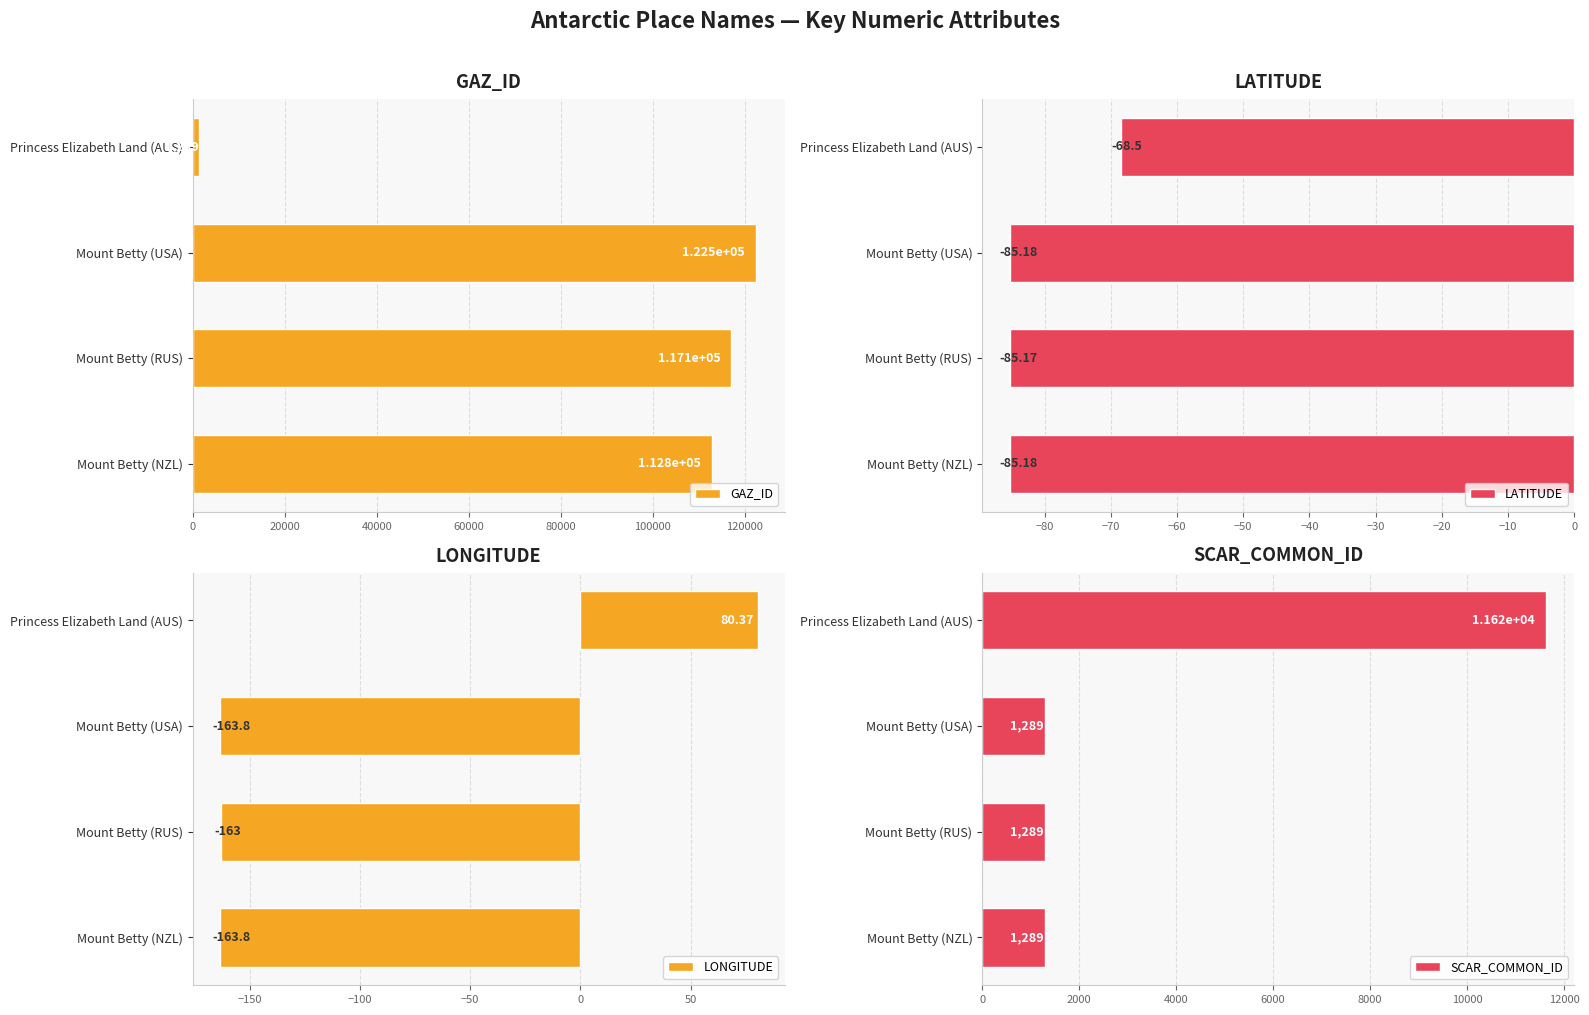

List the labels in order of GAZ_ID value, largest first.

Mount Betty (USA), Mount Betty (RUS), Mount Betty (NZL), Princess Elizabeth Land (AUS)